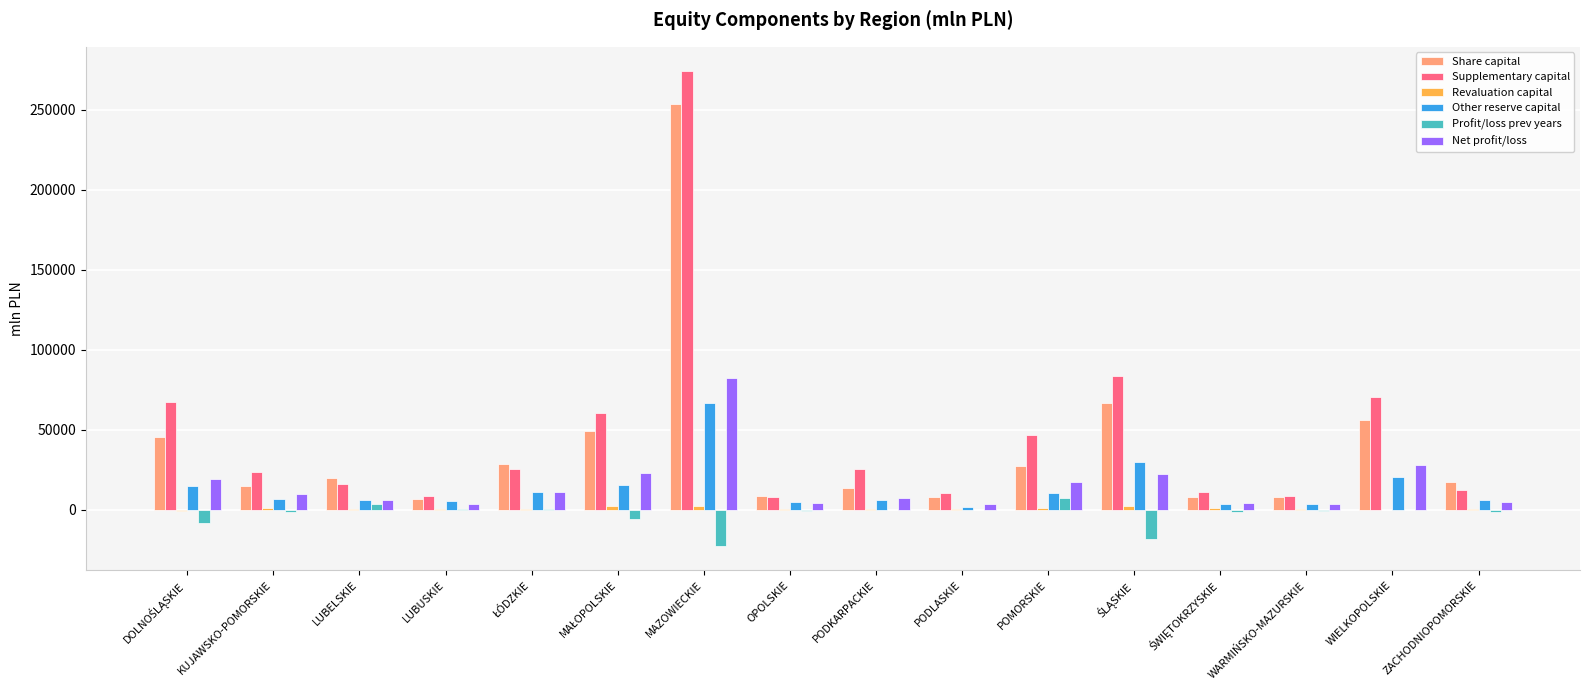

What is the sum of all Profit/loss prev years values?

-50010.0